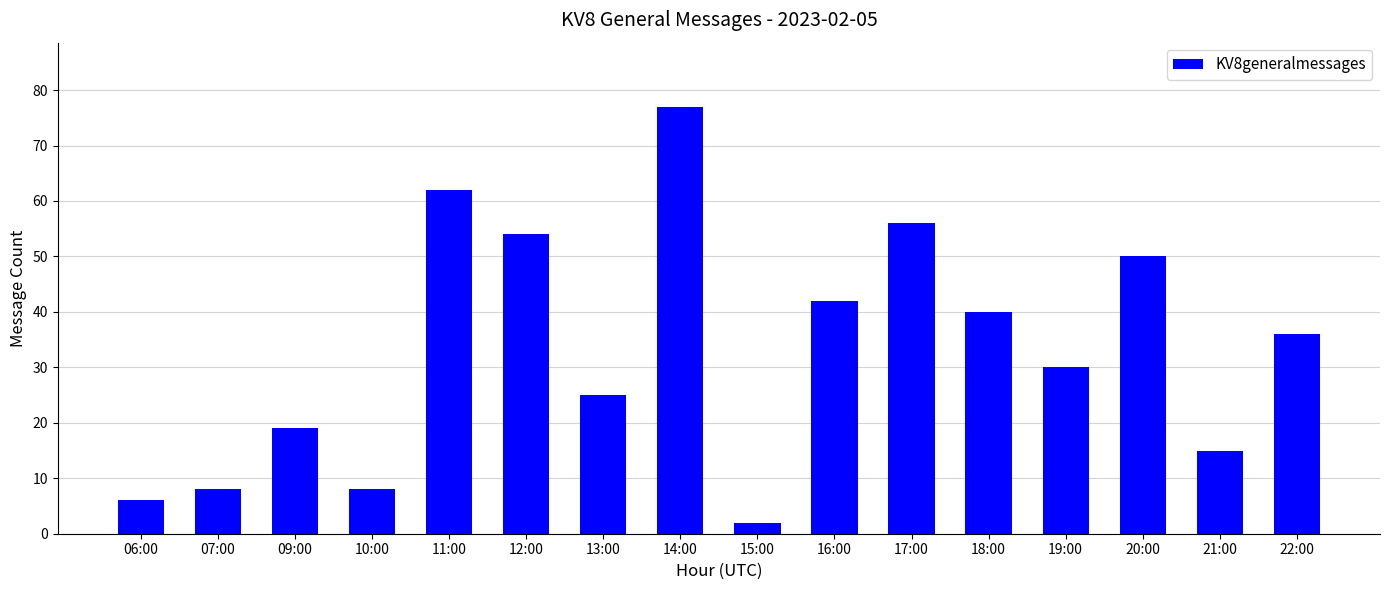

The value at 06:00 is 9. True or false?

False